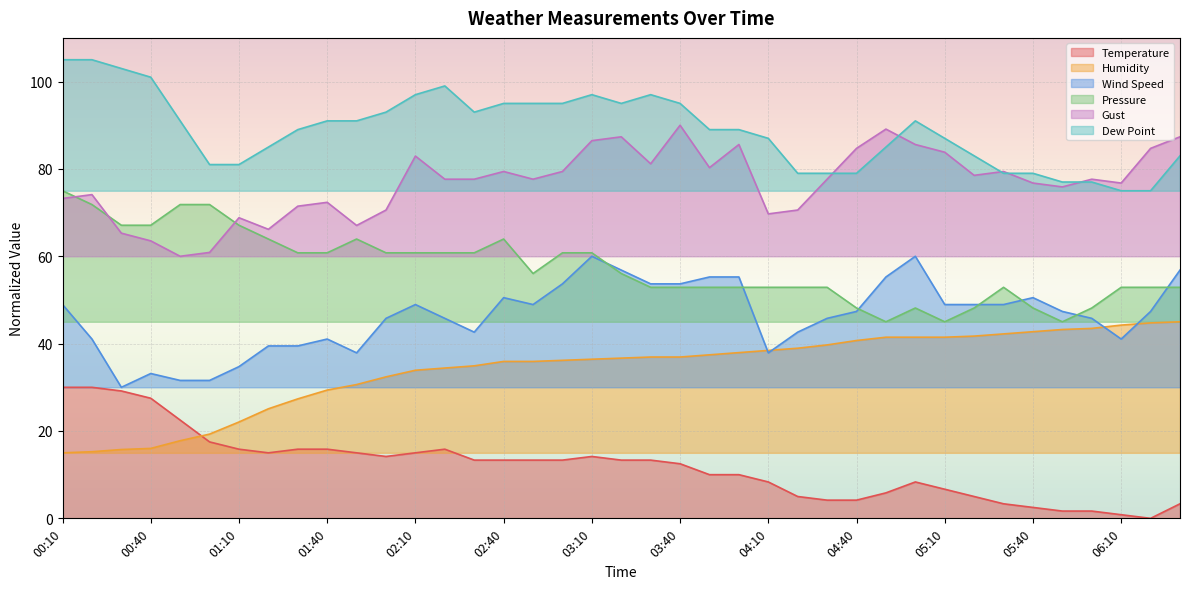

Which category has the highest value across all series?

00:10